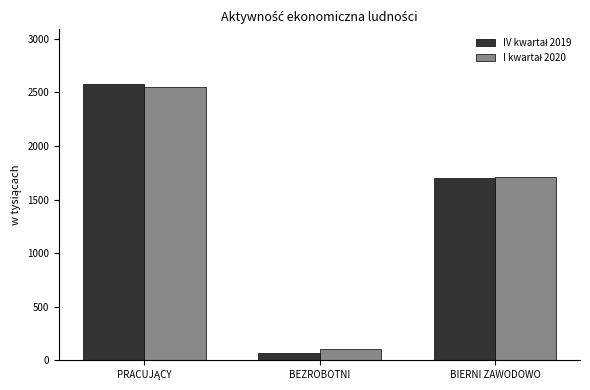

What is the spread (max minus min) of values at BEZROBOTNI?

29